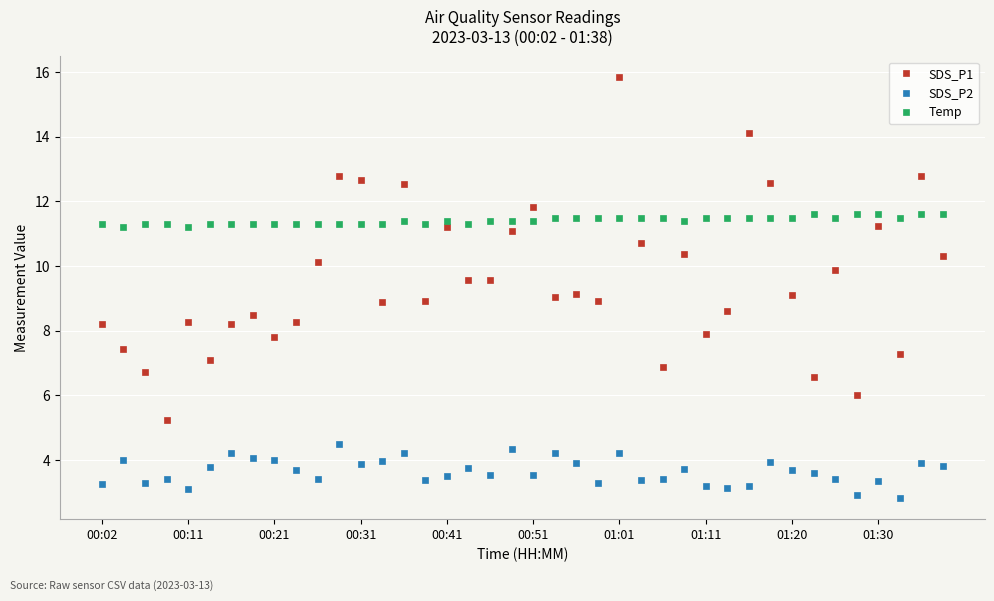

What is the average value of the SDS_P2 series?

3.7